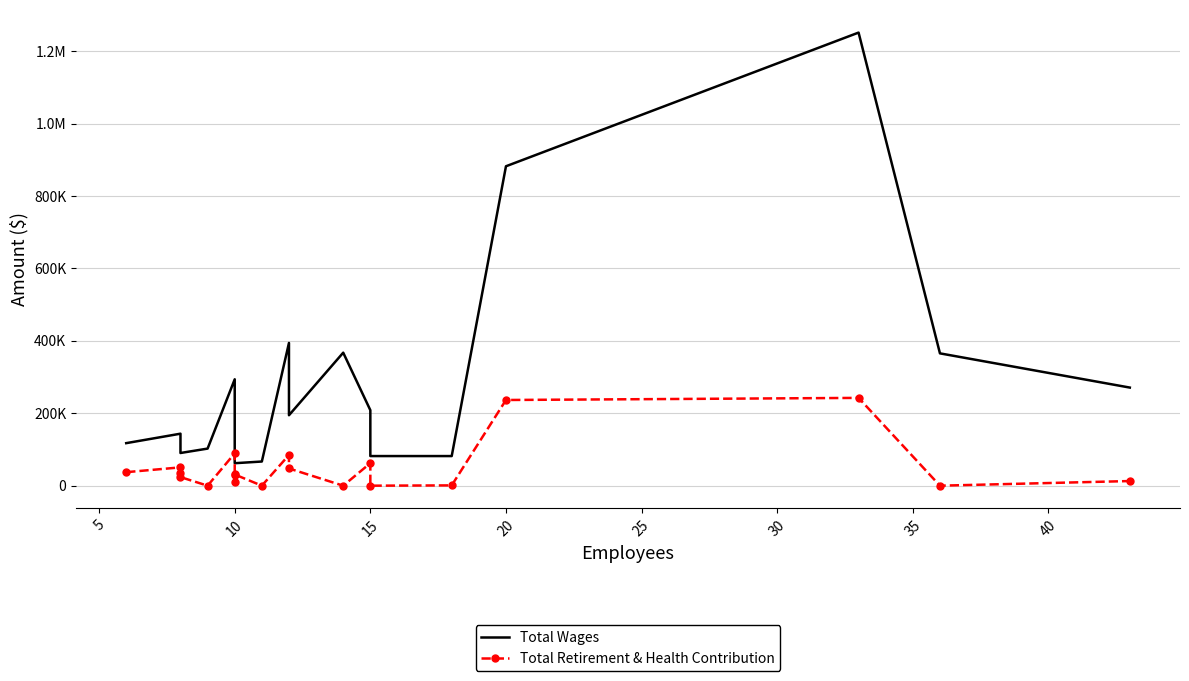

Is this an area chart (filled region under the line)?

No